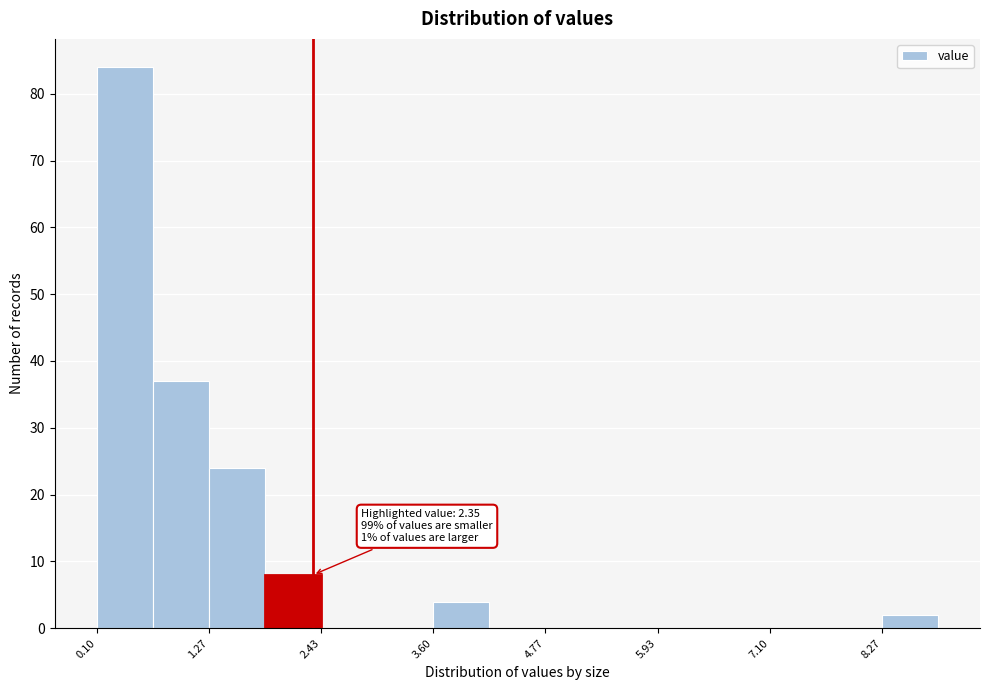

Read against the x-axis, roughly where is the centre of the tallest bar?

0.4